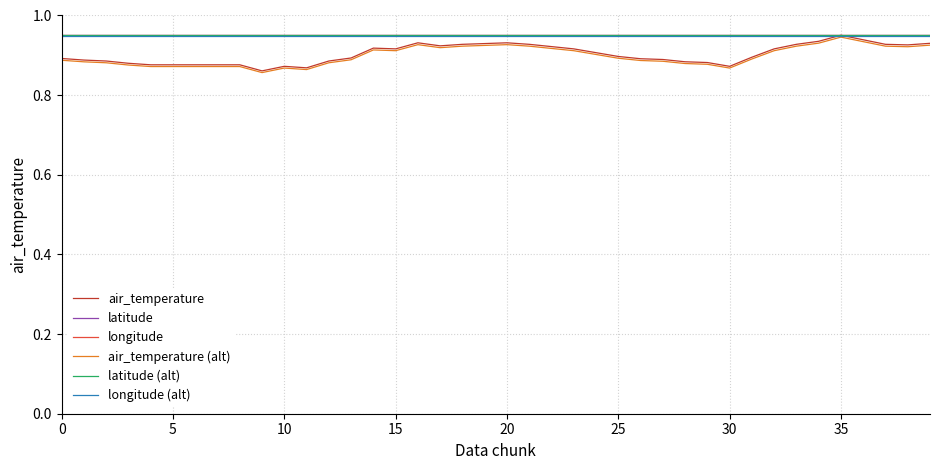

Count the longitude values in the range 0 to 1.

40